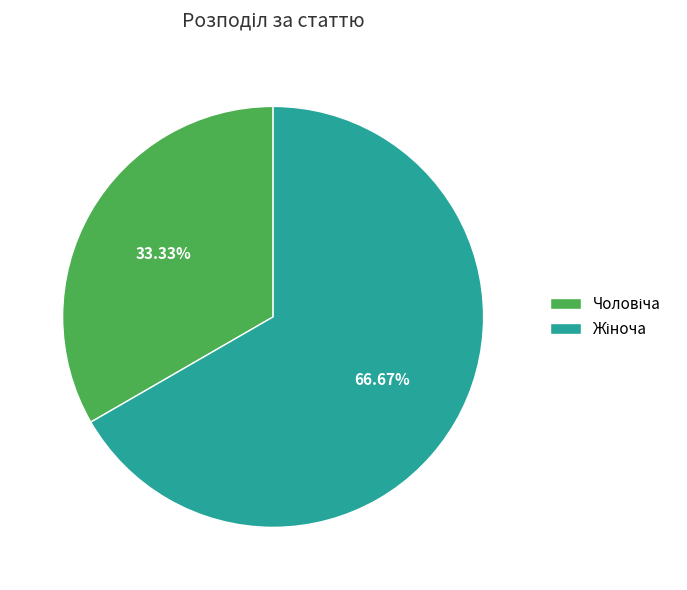

How many slices are in this pie chart?

2